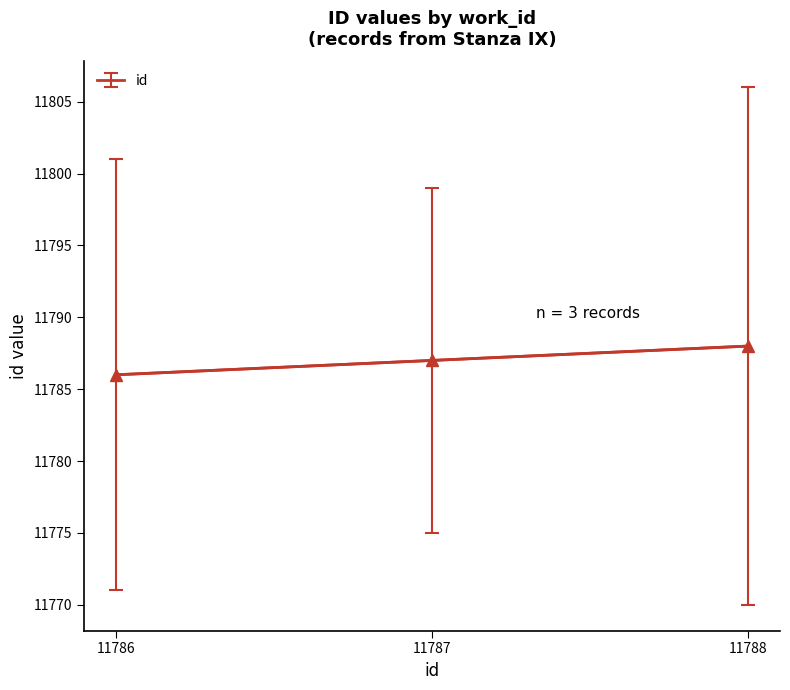

Which category has the lowest value across all series?

11786